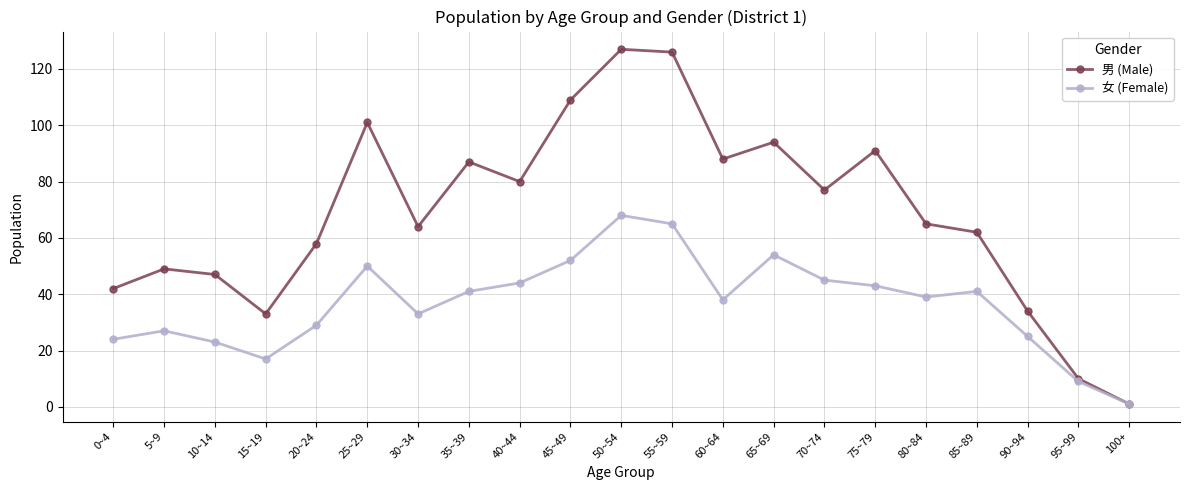

At which category is the sum across all series the highest?

50~54